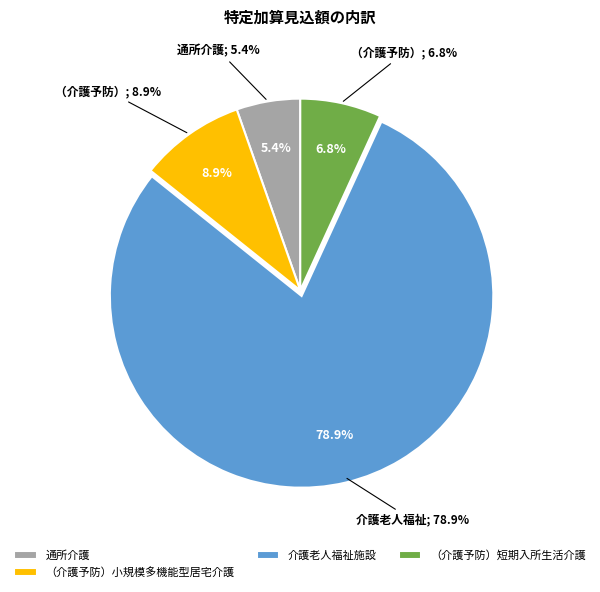

To the nearest percent, what percentage of the pie is 介護老人福祉施設?

79%